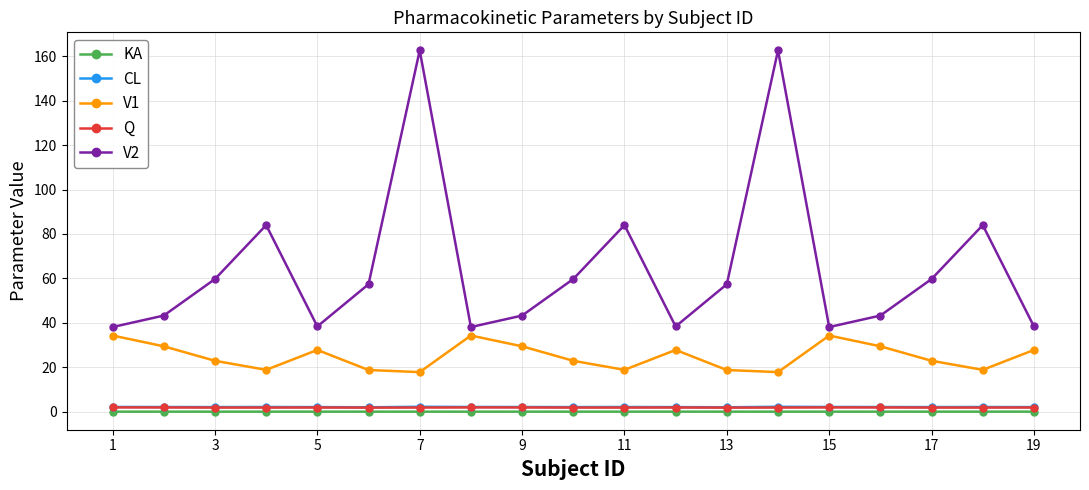

Which series has the largest total across all categories?

V2